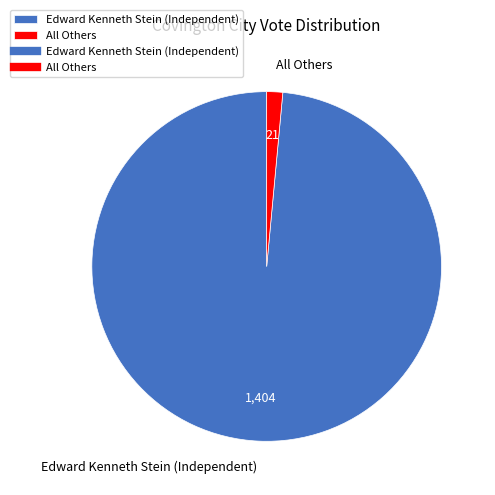

Does any single category account for the majority?

Yes